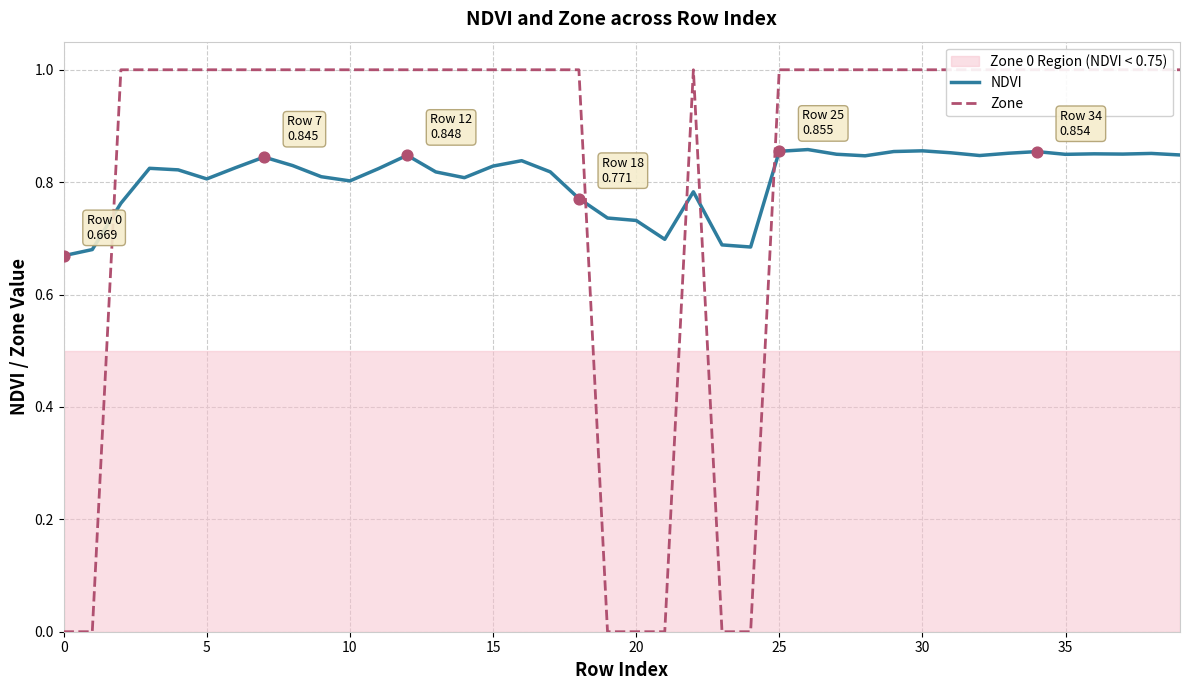

The NDVI series shows 0.3 at 30. True or false?

False